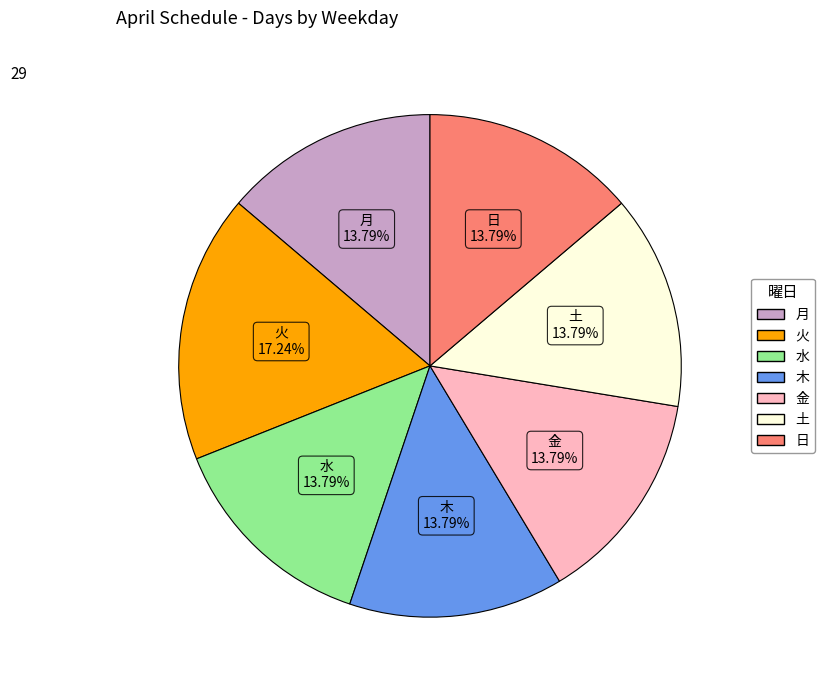

Do 土 and 火 together represent more than half of the pie?

No